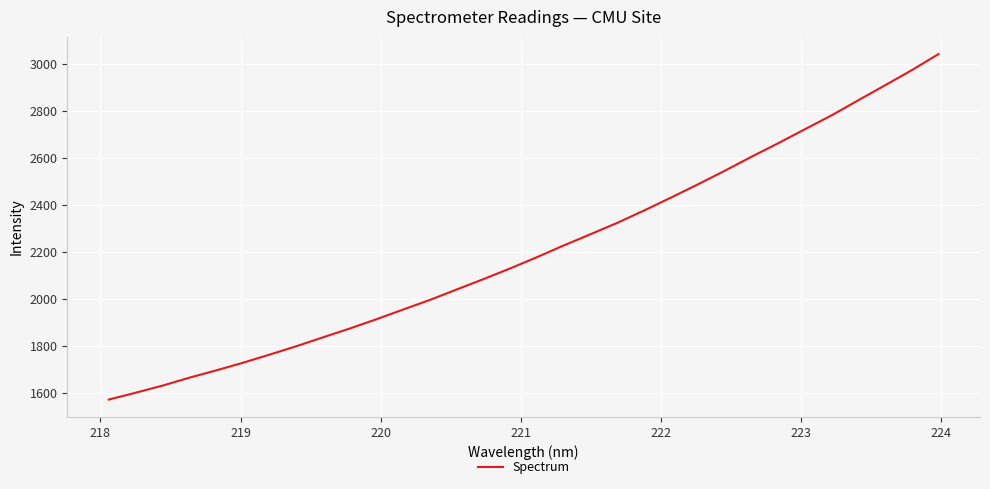

What is the minimum value shown in the chart?

1572.6